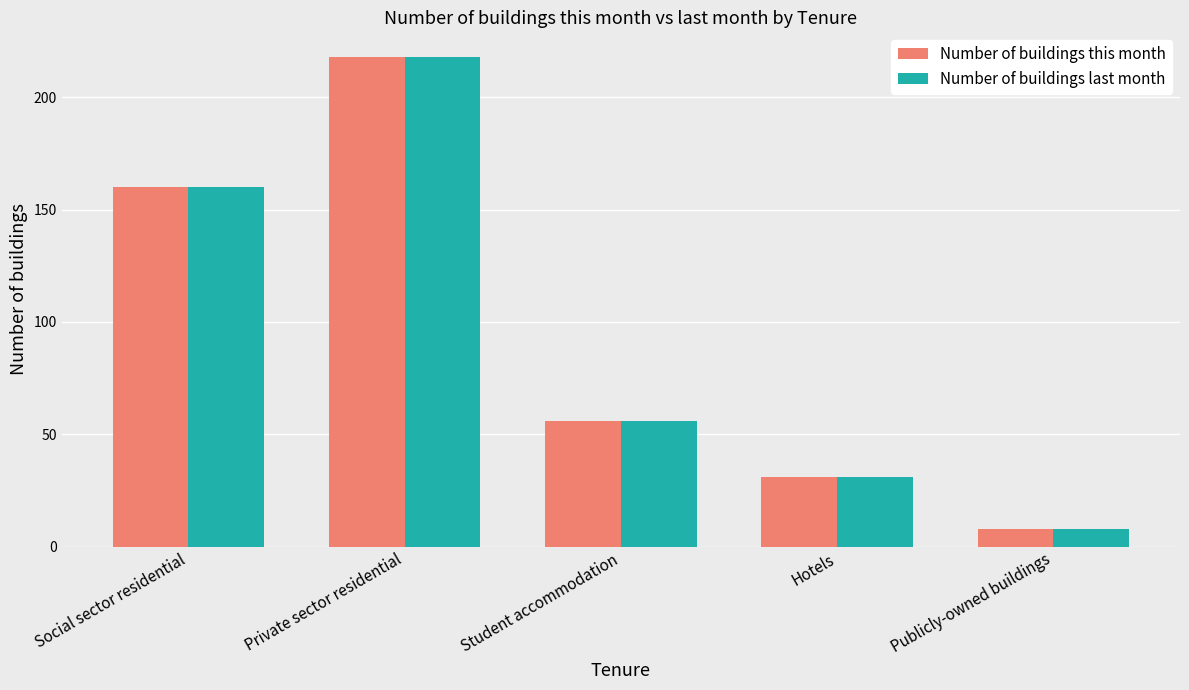

Where does the Number of buildings this month series first go above 56?

Social sector residential